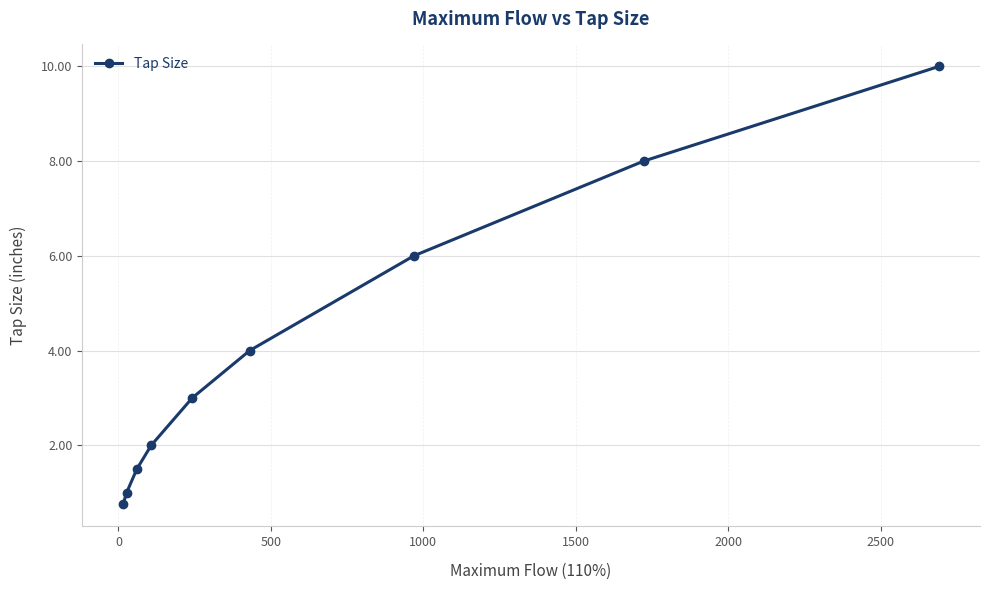

True or false: the data has more than 2 interior local peaks.

False